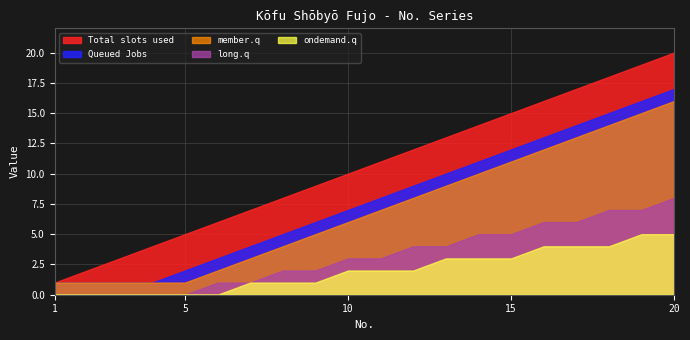

Rank the series by their maximum value, from highest to lowest.

Total slots used, Queued Jobs, member.q, long.q, ondemand.q